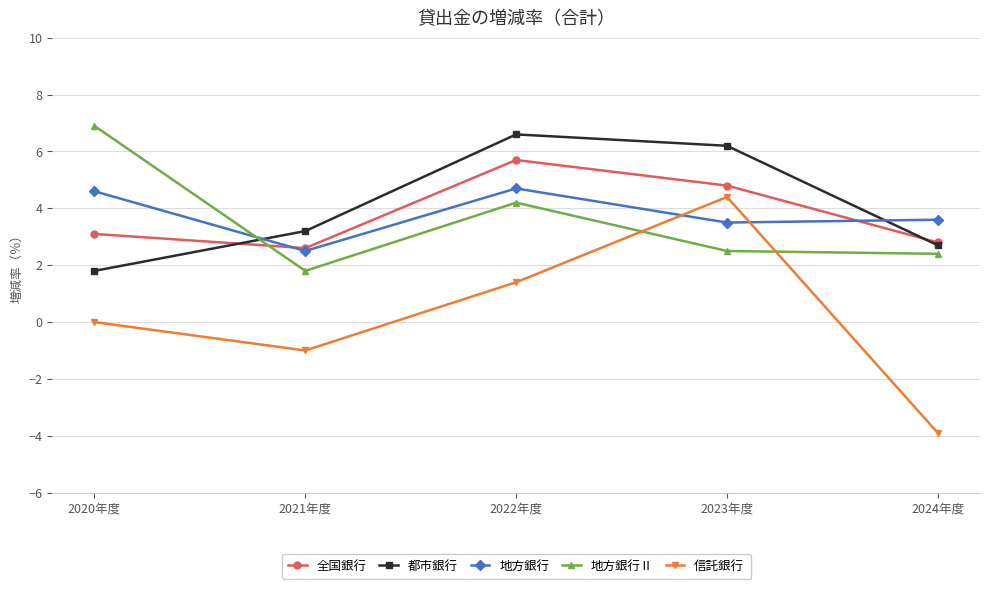

What are all the series names shown in the legend?

全国銀行, 都市銀行, 地方銀行, 地方銀行Ⅱ, 信託銀行